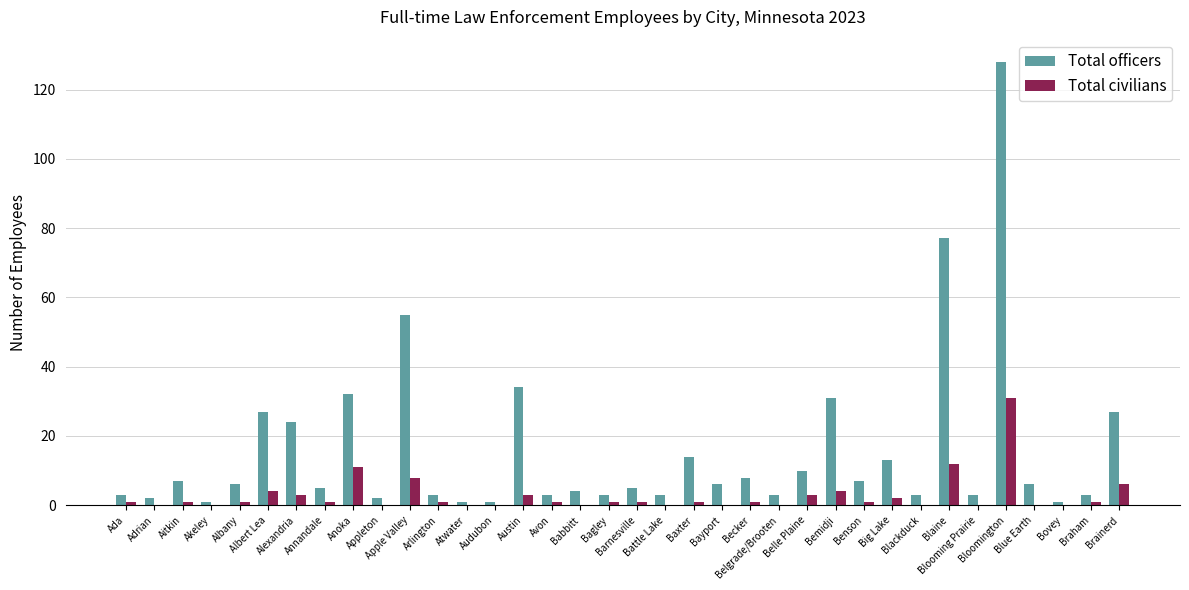

Which series has the largest total across all categories?

Total officers